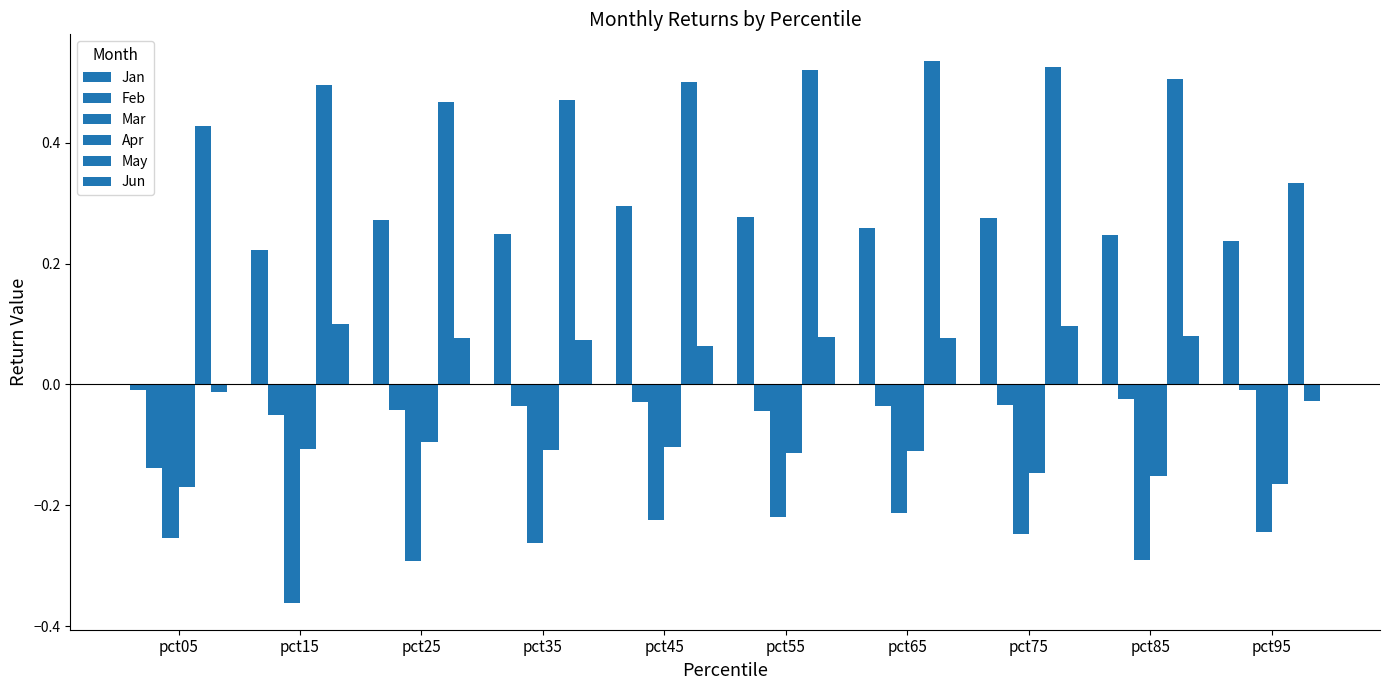

How many data points does each series have?

10